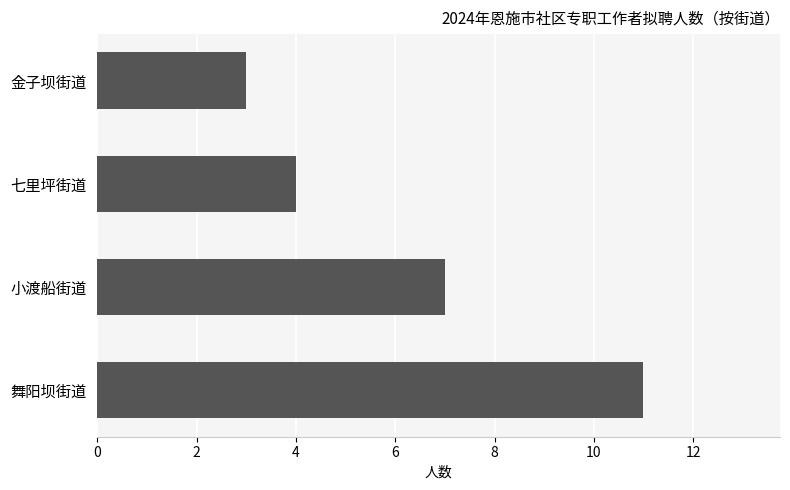

What is the difference between the second highest and second lowest values?

3